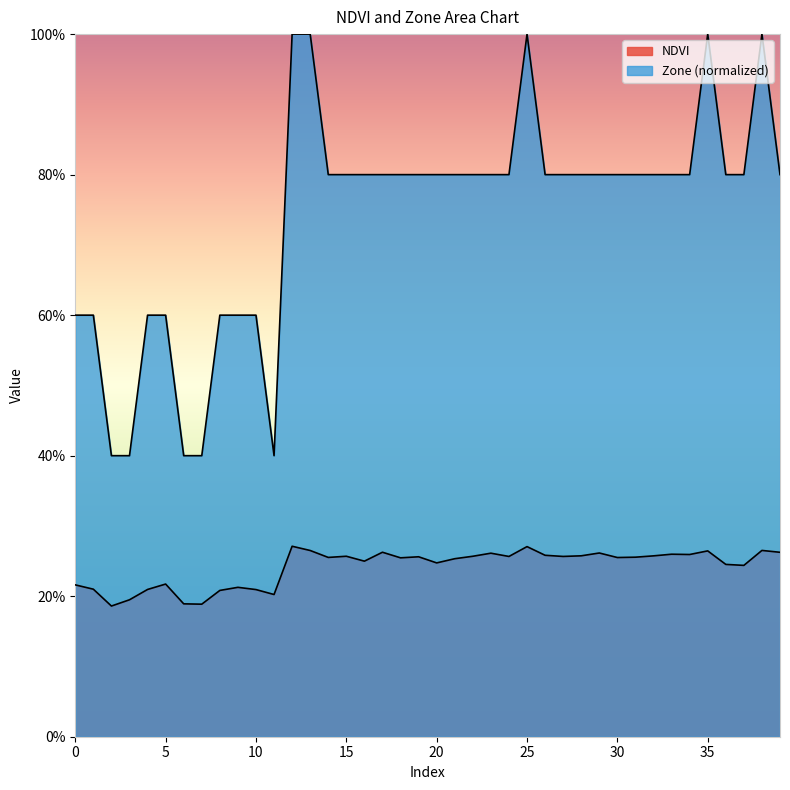

Read the NDVI value at 1.

0.2